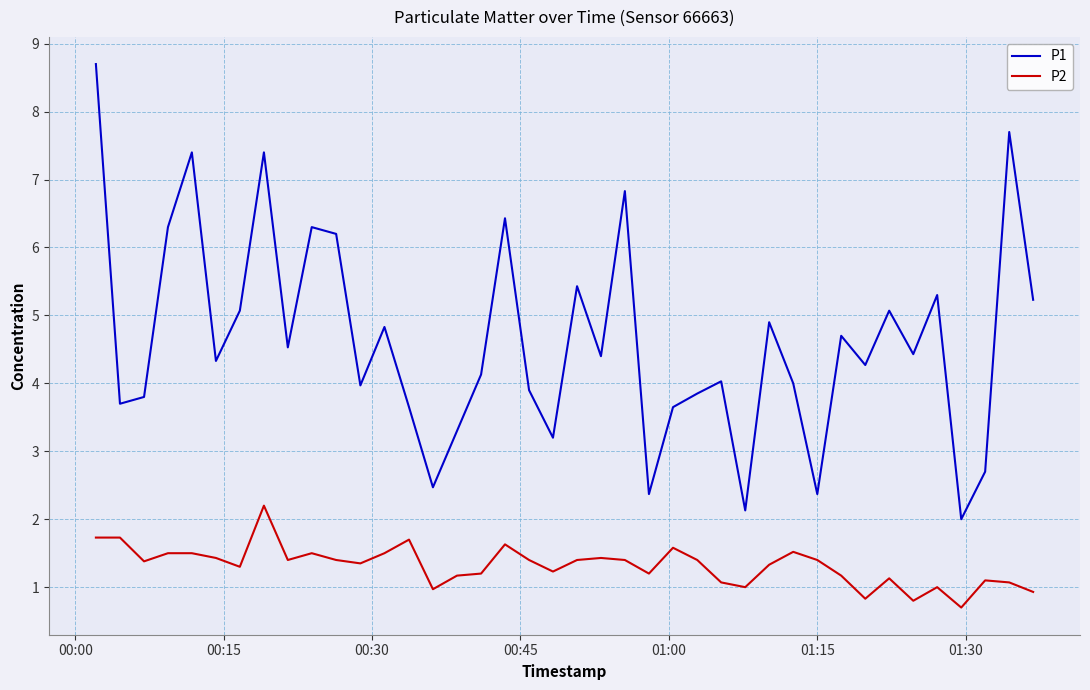

True or false: P1 and P2 cross at least once.

False